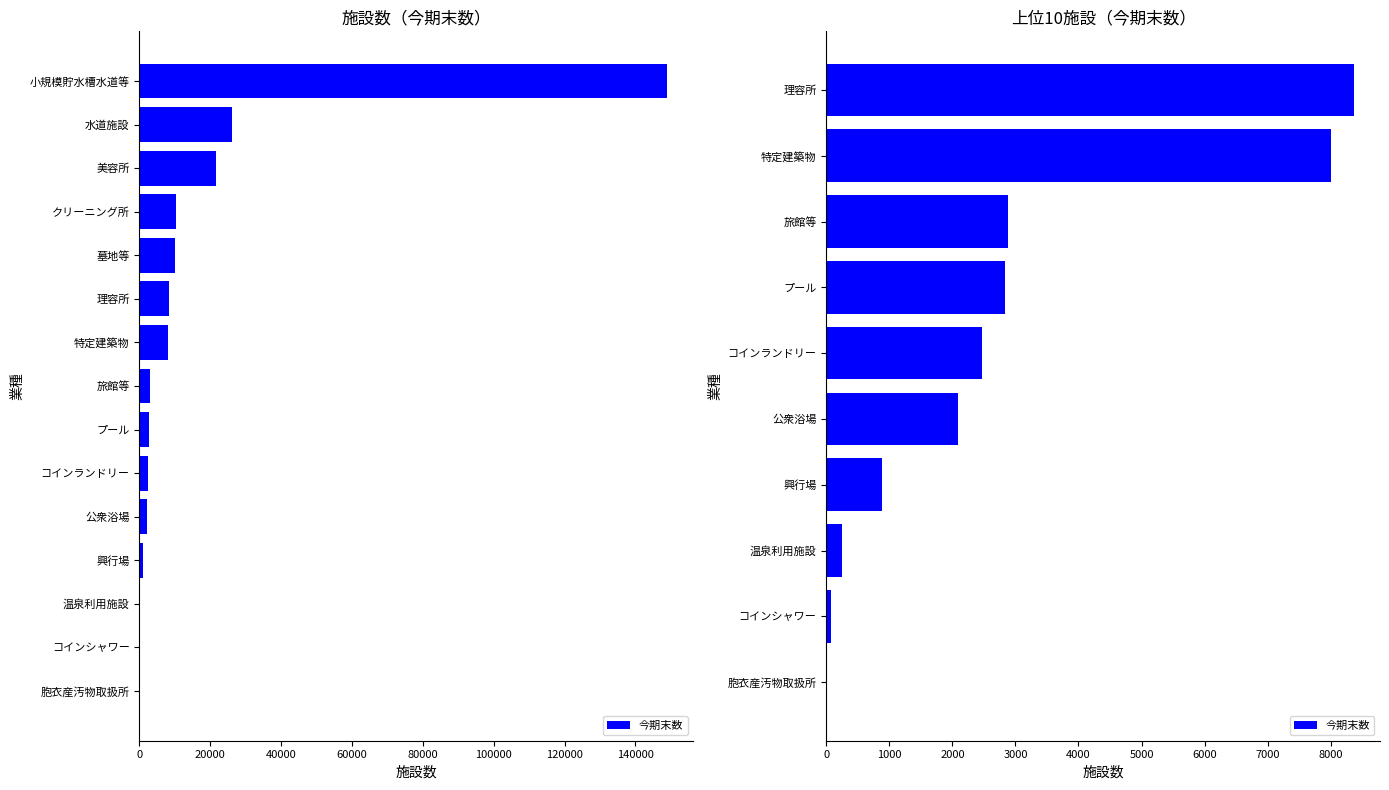

What is the difference between the maximum and minimum values?

8360